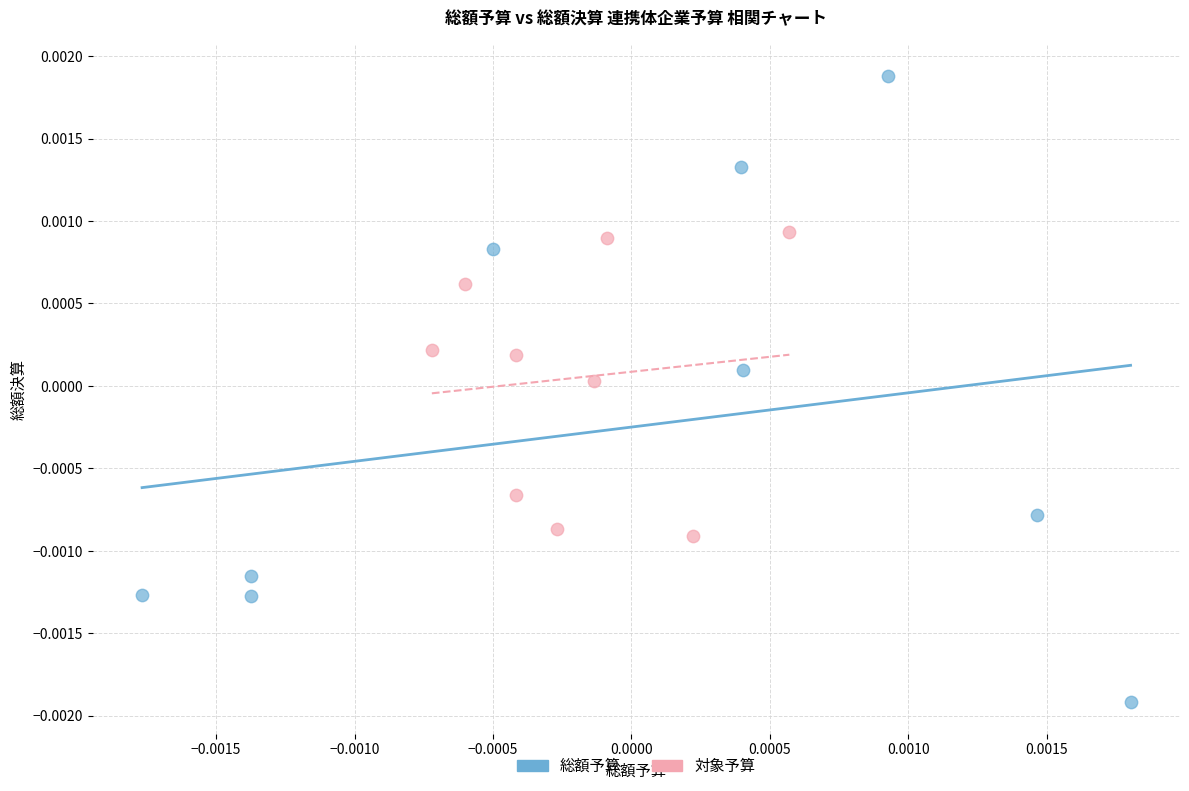

Which series reaches the minimum Y coordinate?

総額予算